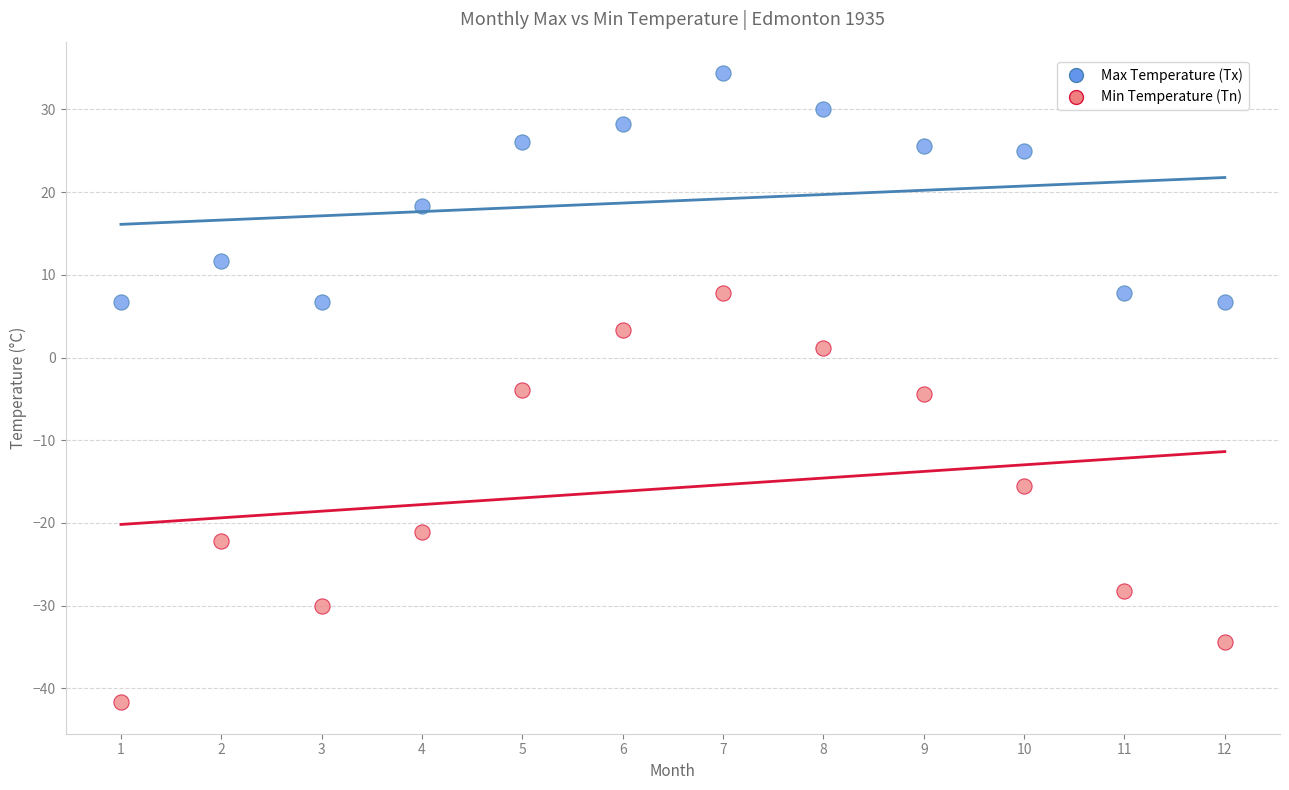

Across all data points, what is the range of X values (max minus min)?

11.0